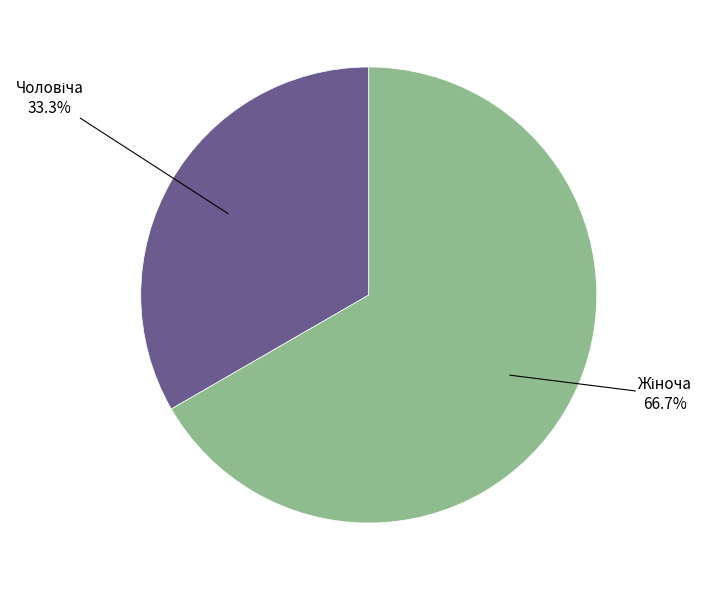

Is there a majority slice in this chart?

Yes